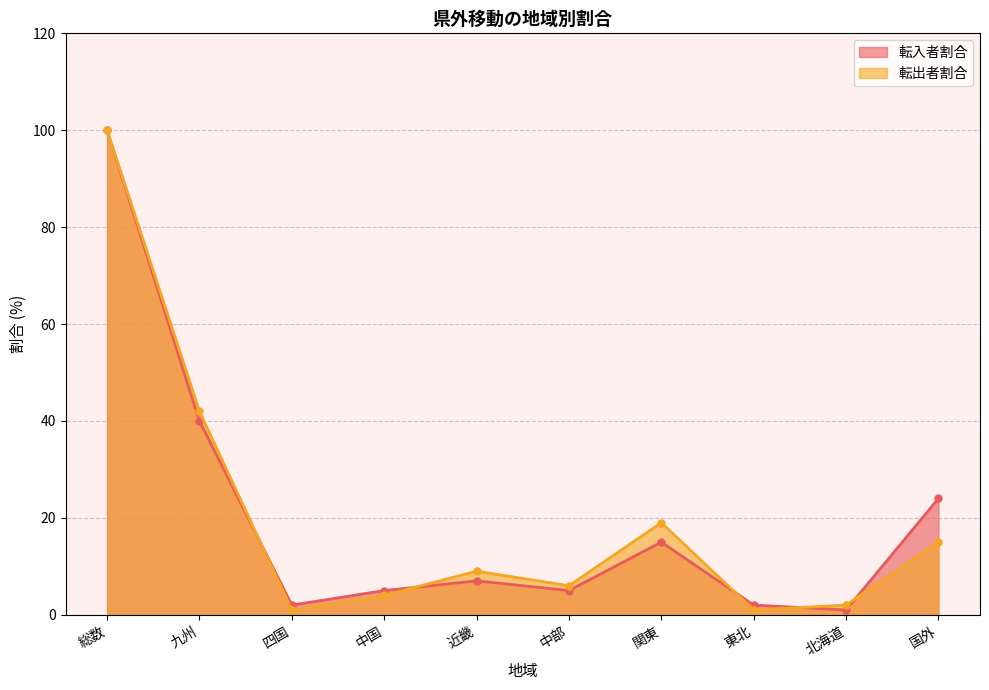

In 転入者割合, how many points are lower than both neighbors (excluding endpoints)?

3